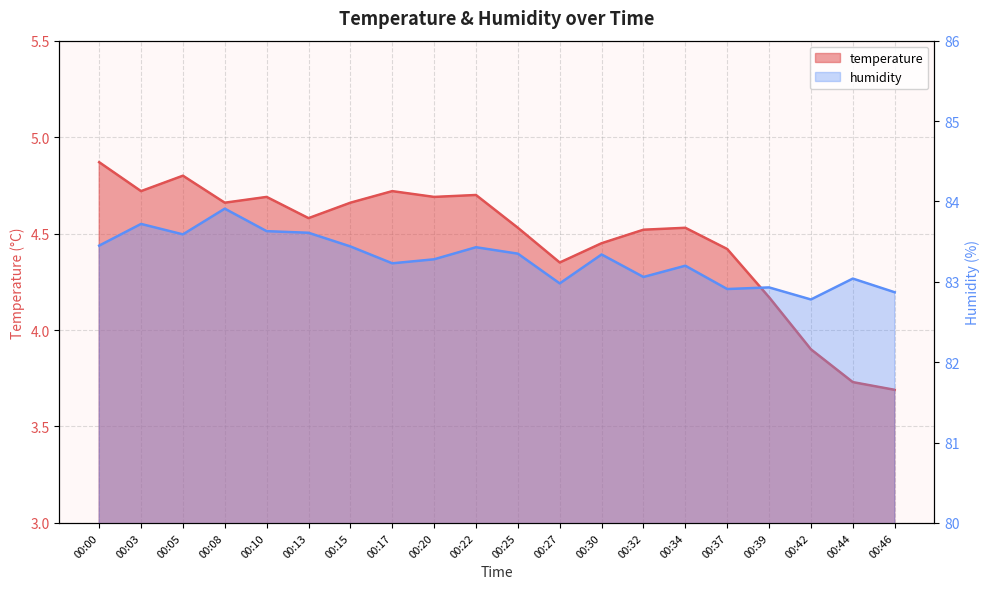

Is it true that humidity equals 83.3 at 00:30?

True